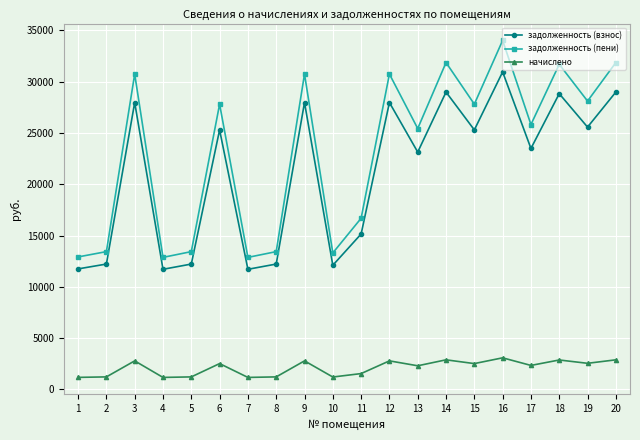

How many series are shown in this chart?

3